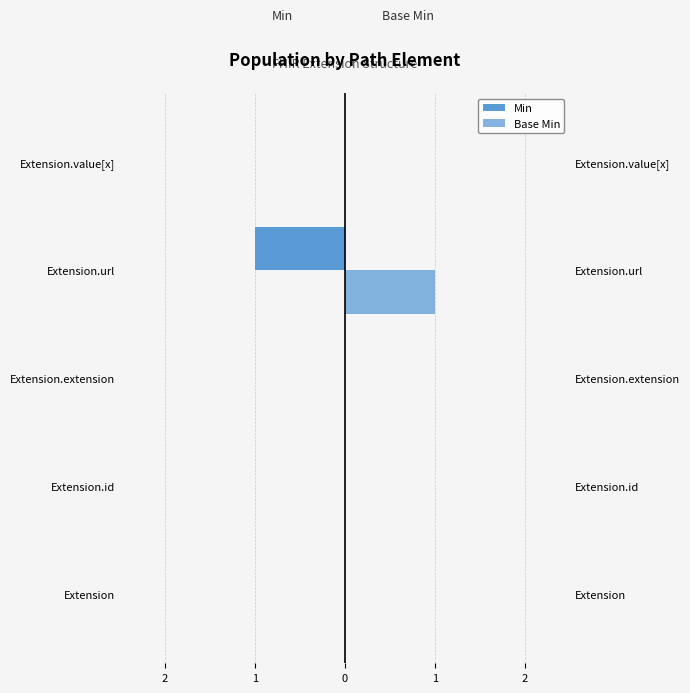

Between Extension.url and Extension.value[x], which series saw the biggest shift?

Min